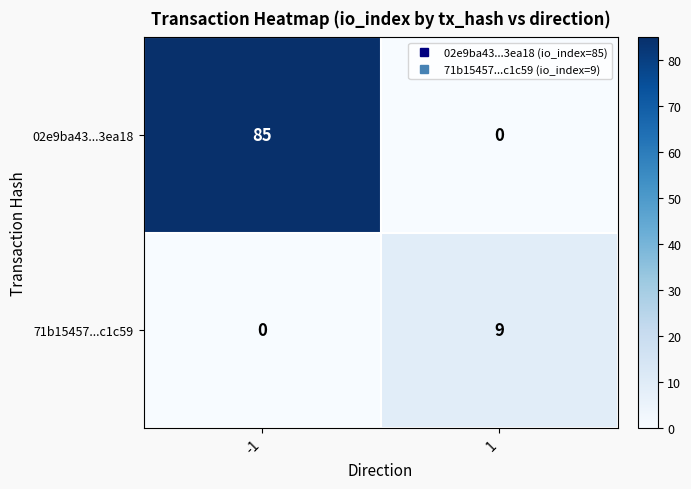

What is the sum of all 71b15457...c1c59 values?

9